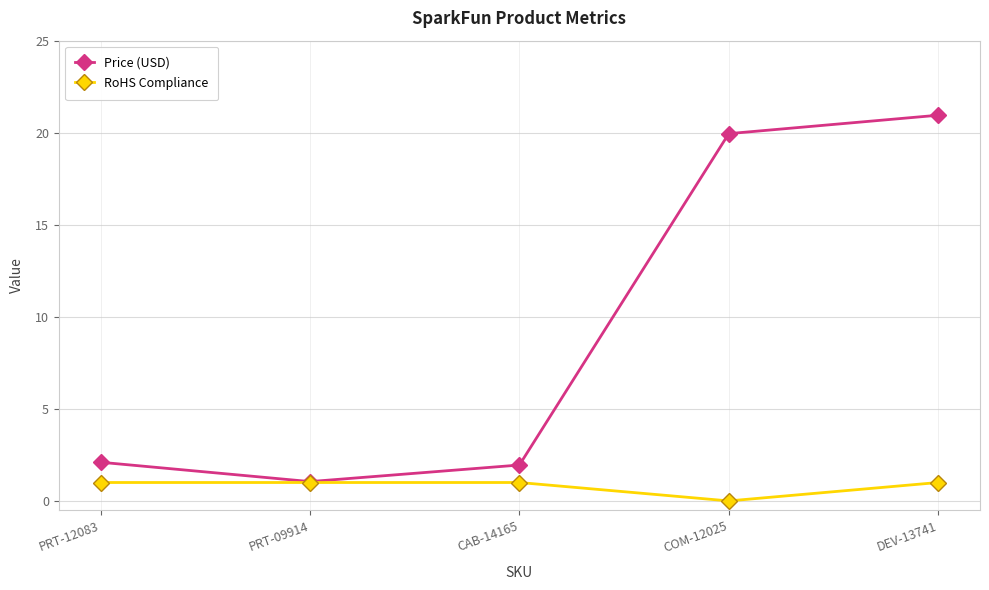

What are all the series names shown in the legend?

Price (USD), RoHS Compliance